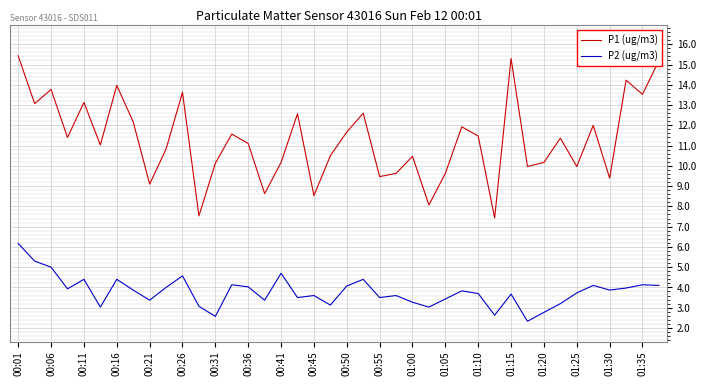

True or false: P2 (ug/m3) and P1 (ug/m3) cross at least once.

False